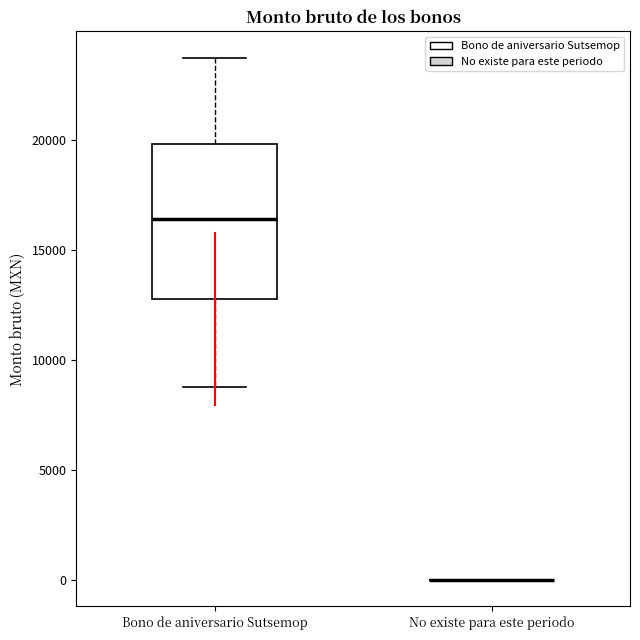

Reading left to right, read every box against the y-axis: the position of its median line, the range the box covers, and the ends of its whiskers. The values are not printed on the chart, so give them approximately, as read against the axis.

Bono de aniversario Sutsemop: median 16500, box 13000 to 20000, whiskers 9000 to 23500
No existe para este periodo: box collapsed to a line at 0, whiskers 0 to 0